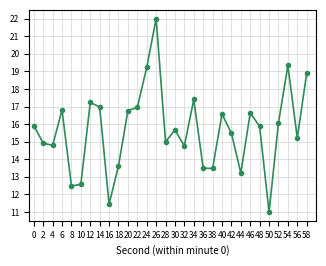

What is the value of the 12th point from the left?

16.9